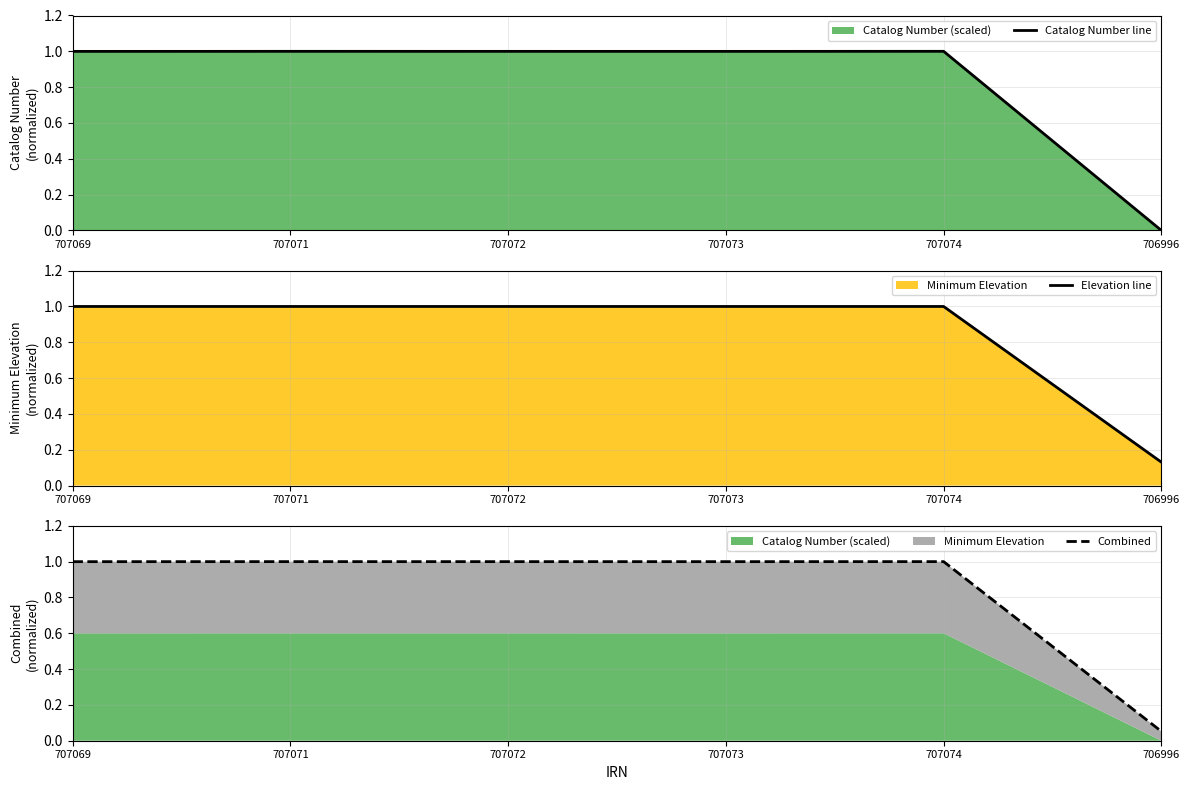

Between which two adjacent categories do Catalog Number line and Combined first intersect?

707073 and 707074